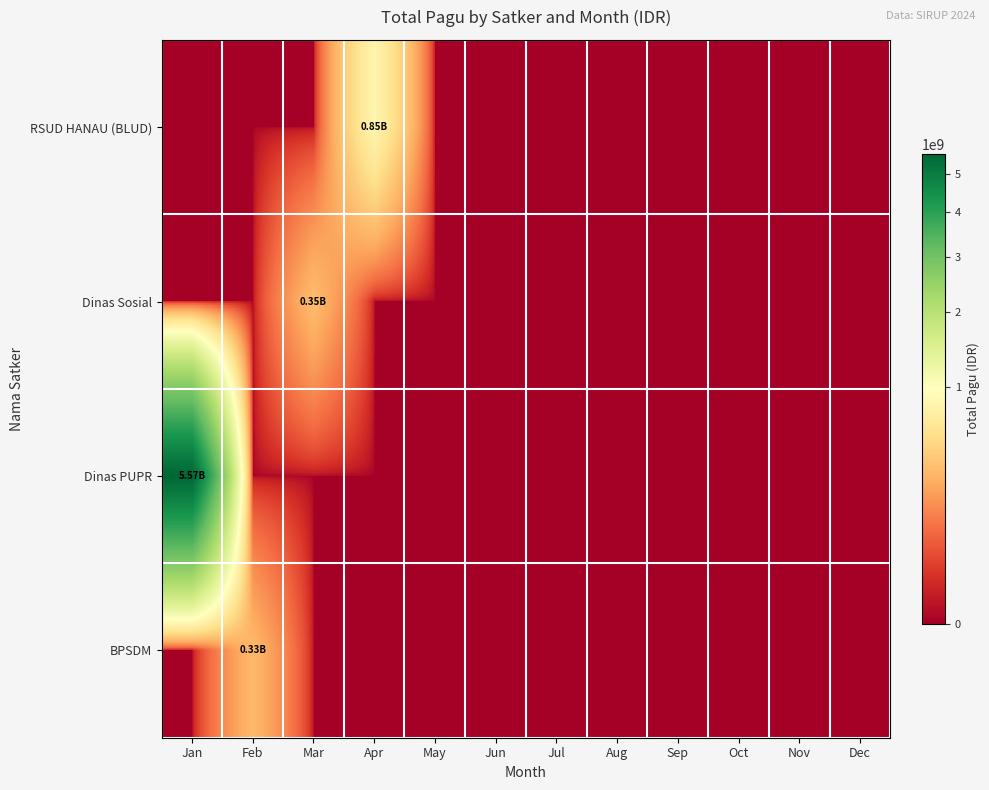

List the series in order of their peak value, highest first.

Dinas PUPR, RSUD HANAU (BLUD), Dinas Sosial, BPSDM